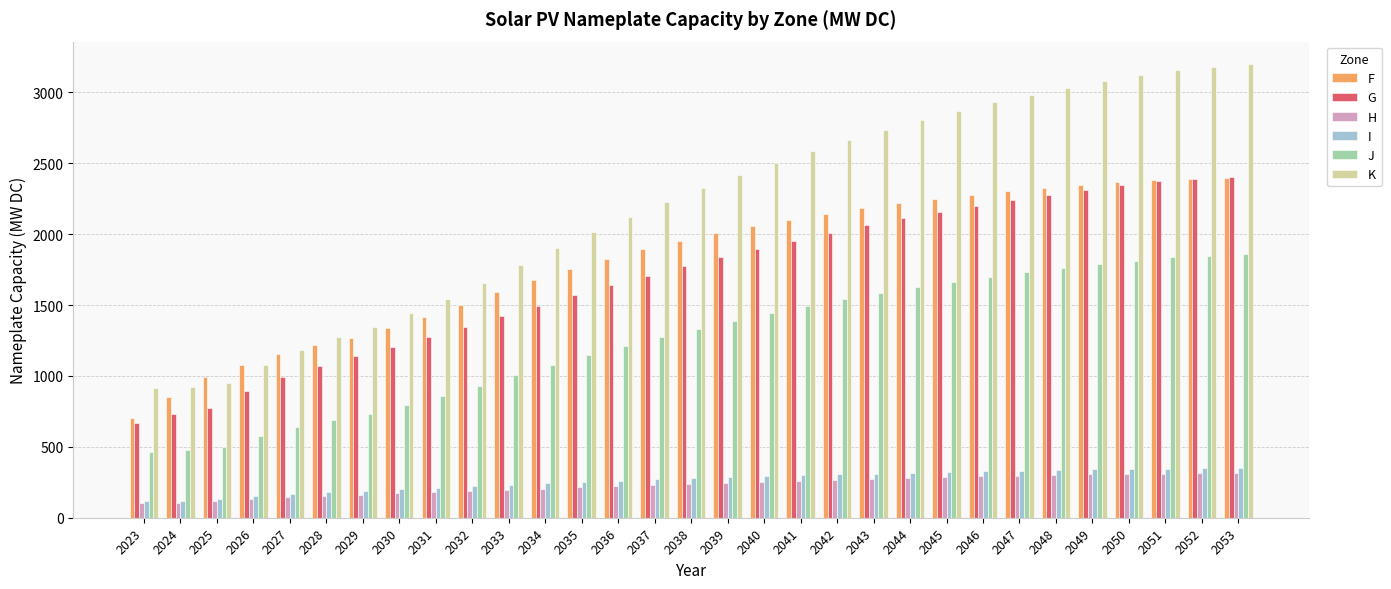

Count the number of categories in the chart.

31